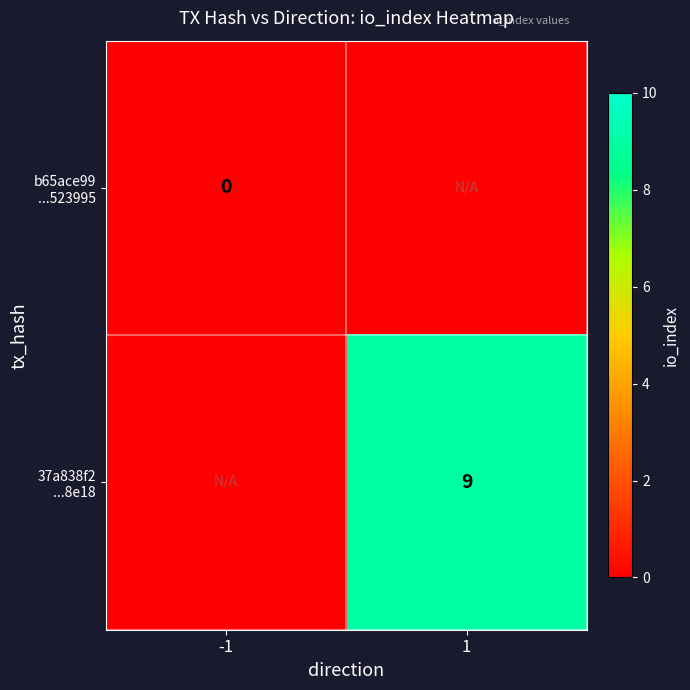

How many positive values does the 37a838f2 ...8e18 series have?

1